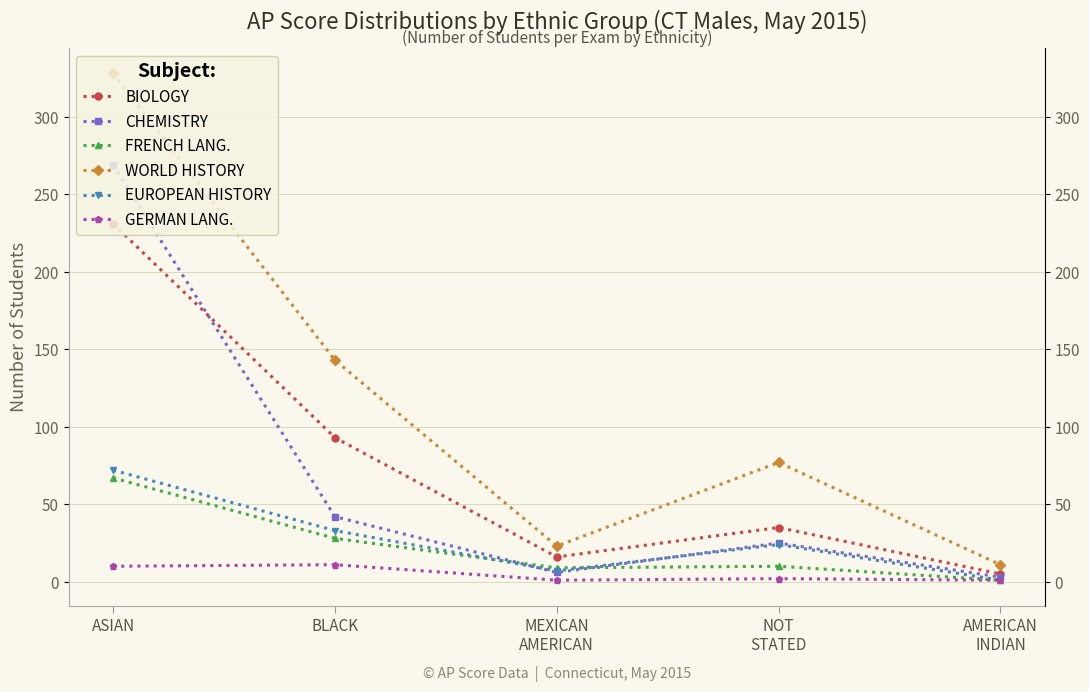

Which series has the largest total across all categories?

WORLD HISTORY